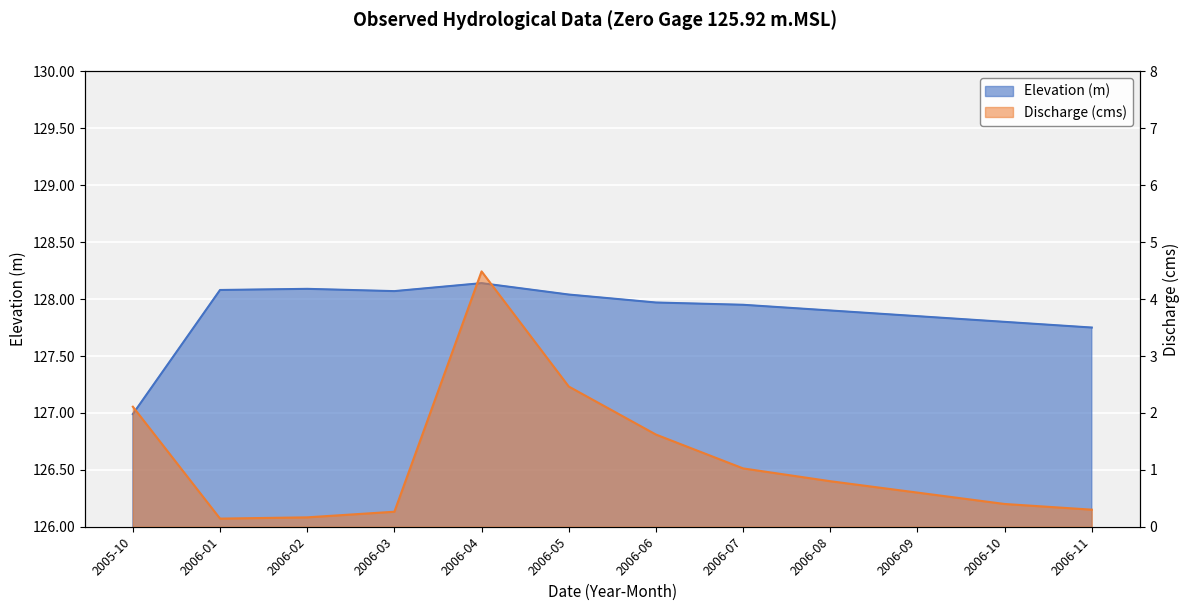

Rank the series by their average value, from lowest to highest.

Discharge (cms), Elevation (m)